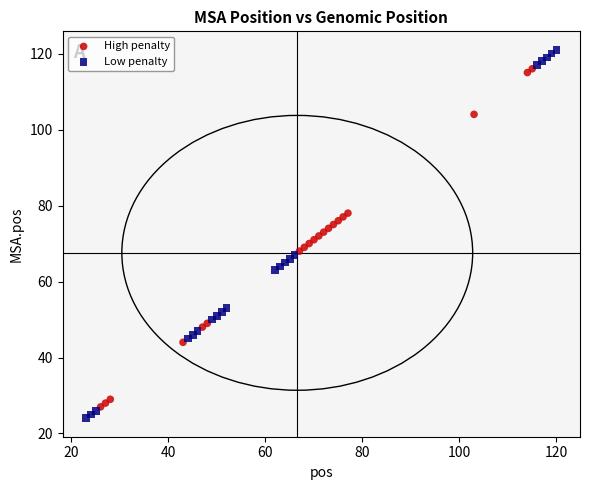

Which series has the largest Y range (max minus min)?

Low penalty